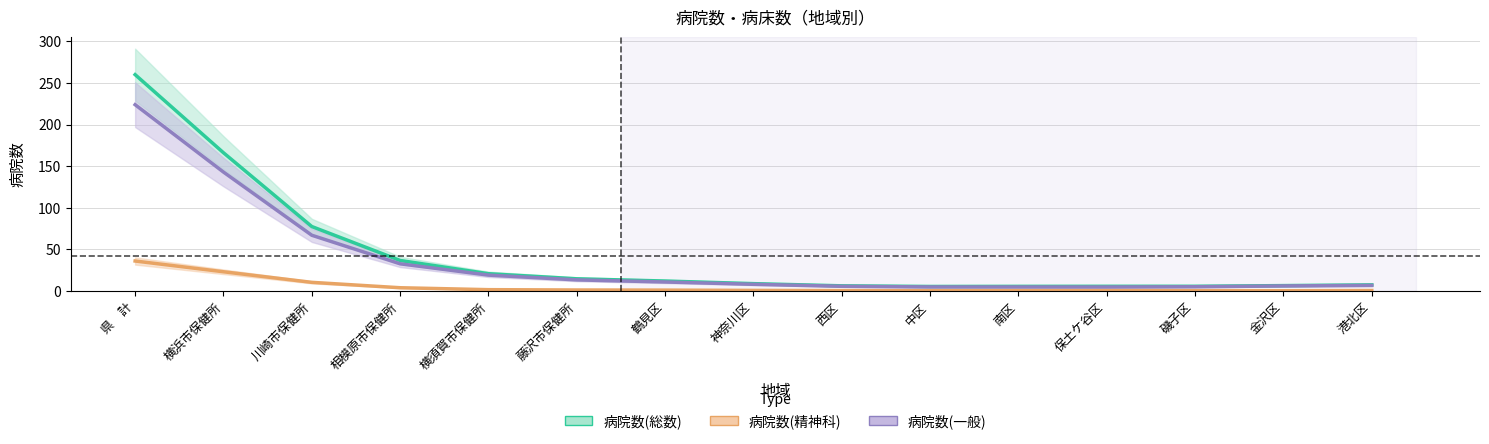

Which series has the largest total across all categories?

病院数(総数)